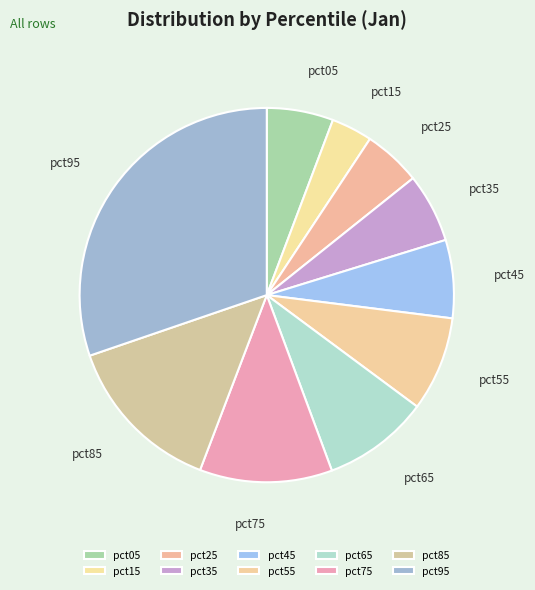

Do pct55 and pct45 together represent more than half of the pie?

No